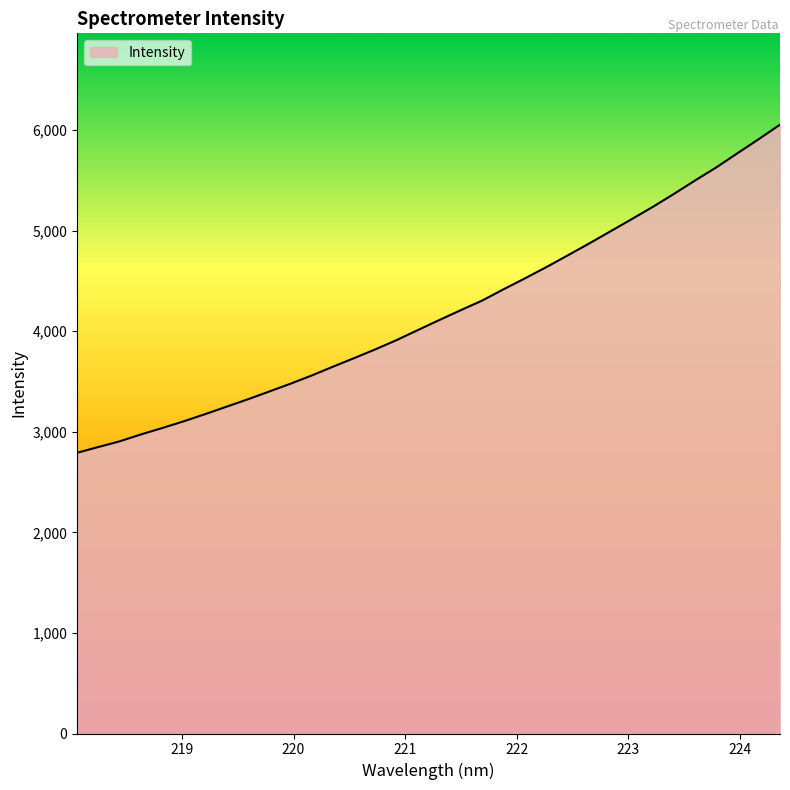

What is the difference between the maximum and minimum values?

3263.0